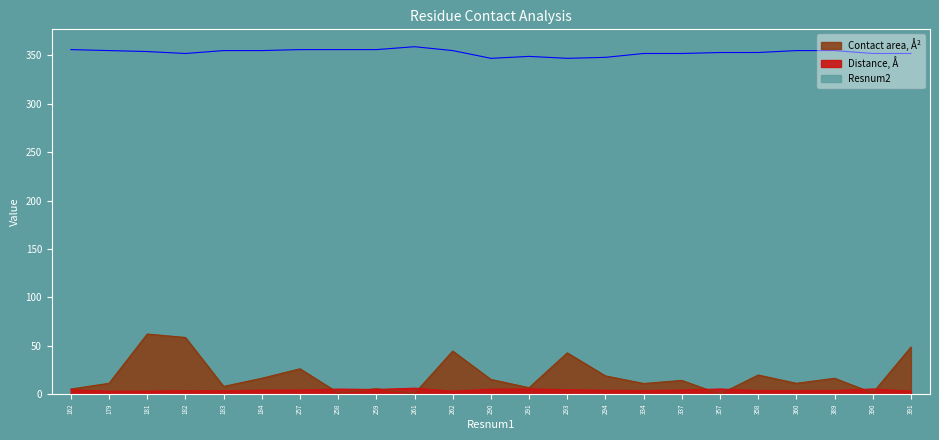

The value of Resnum2 at 257 is 356.0. True or false?

True